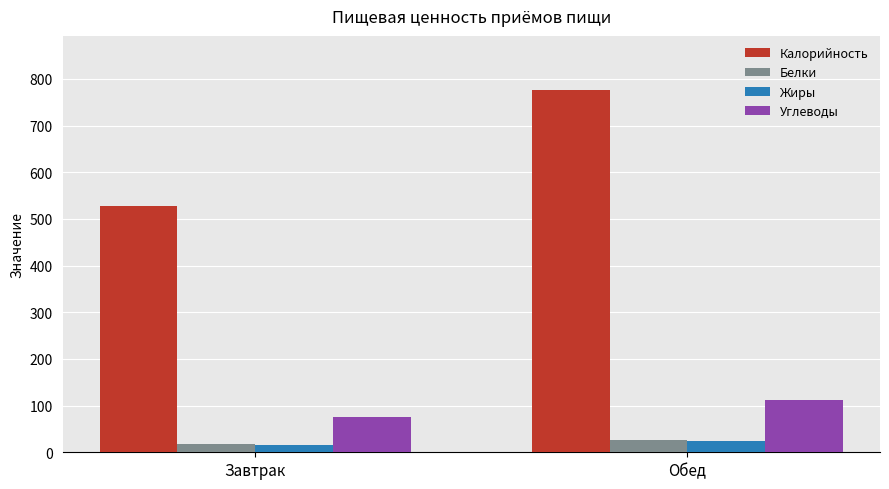

What is the approximate value of Углеводы at Обед?

111.4